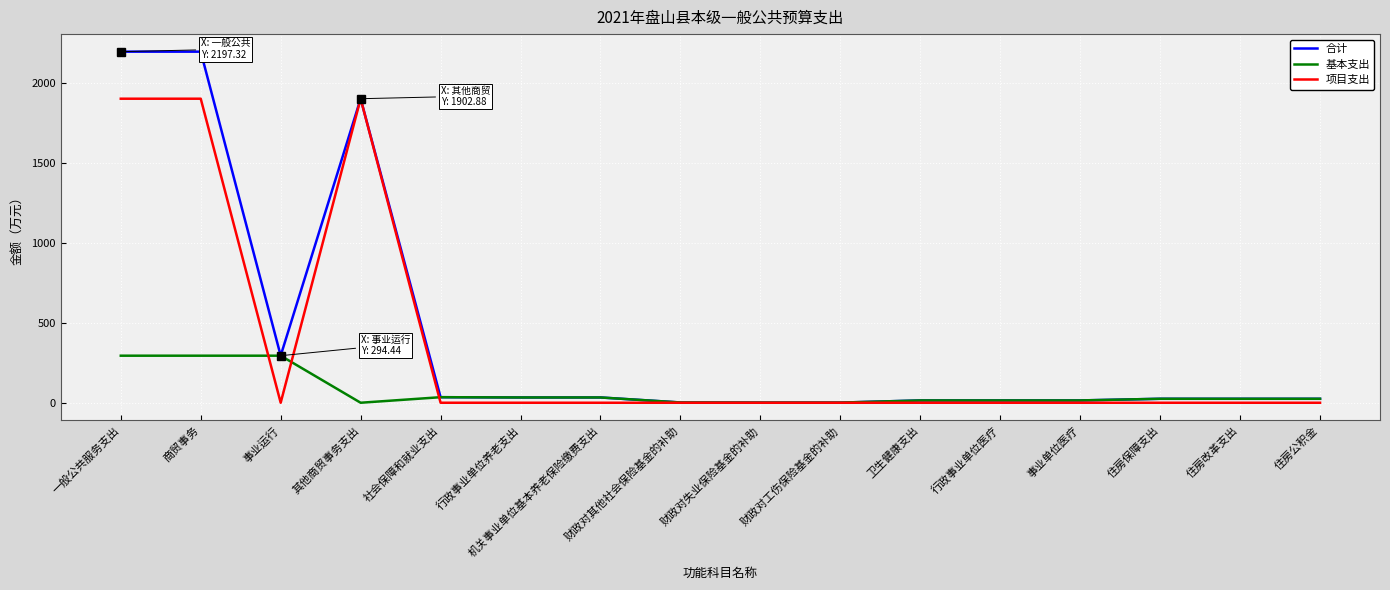

List the series in order of their peak value, lowest first.

基本支出, 项目支出, 合计